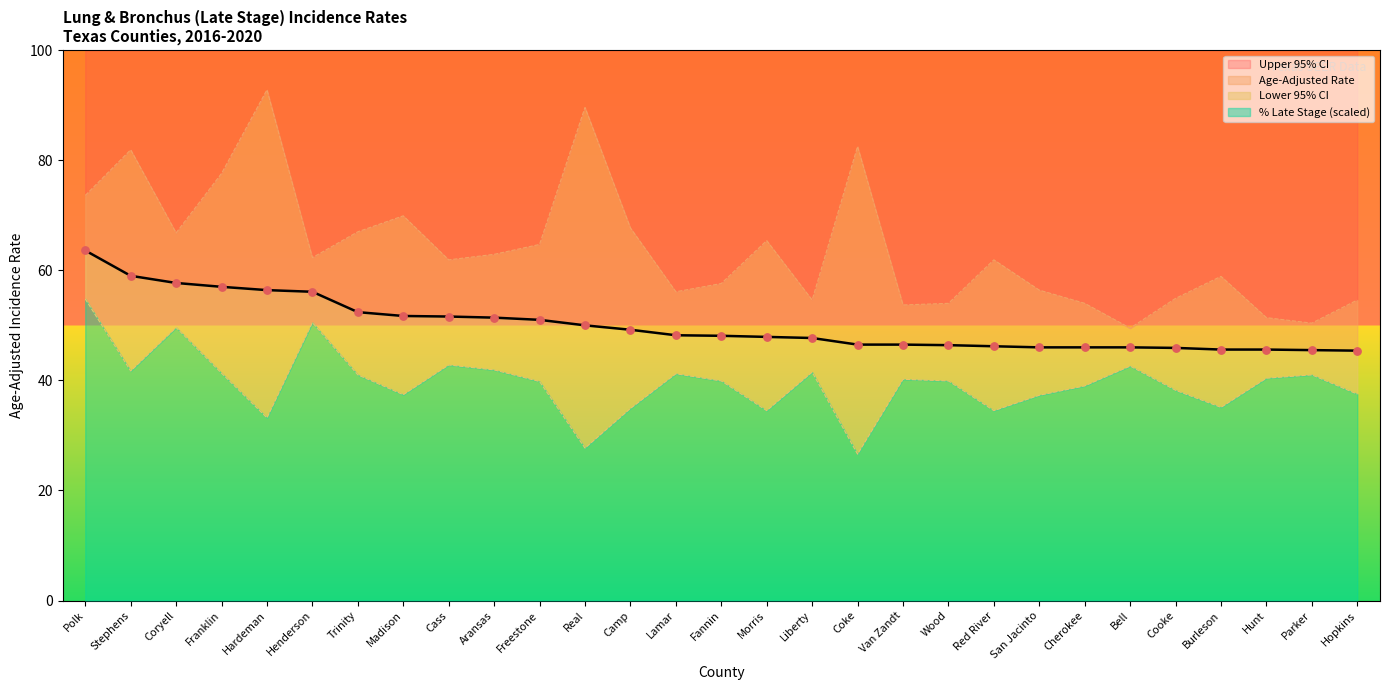

At how many categories does at least one series exceed 85?

2